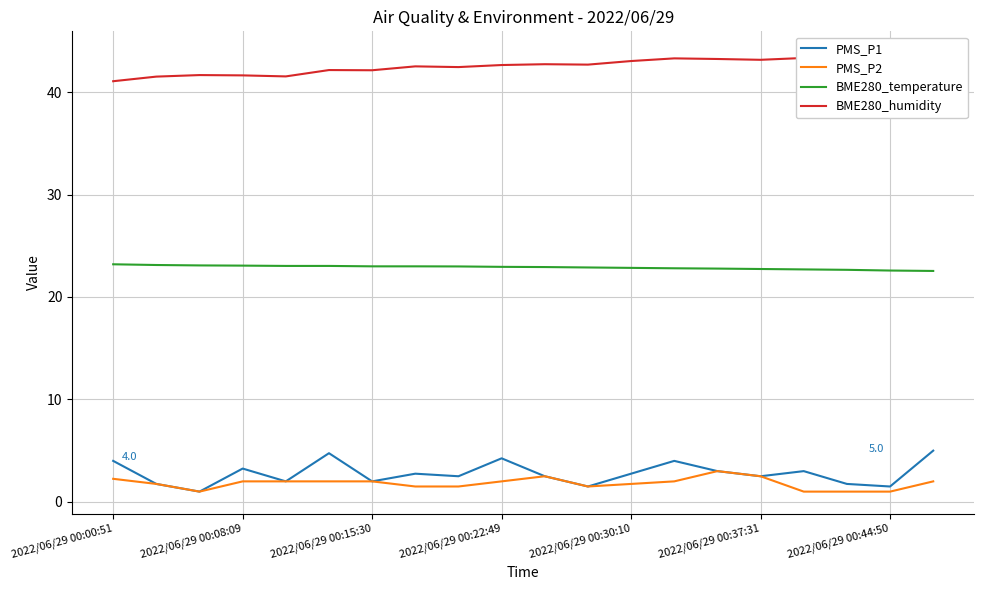

Which series has the largest total across all categories?

BME280_humidity